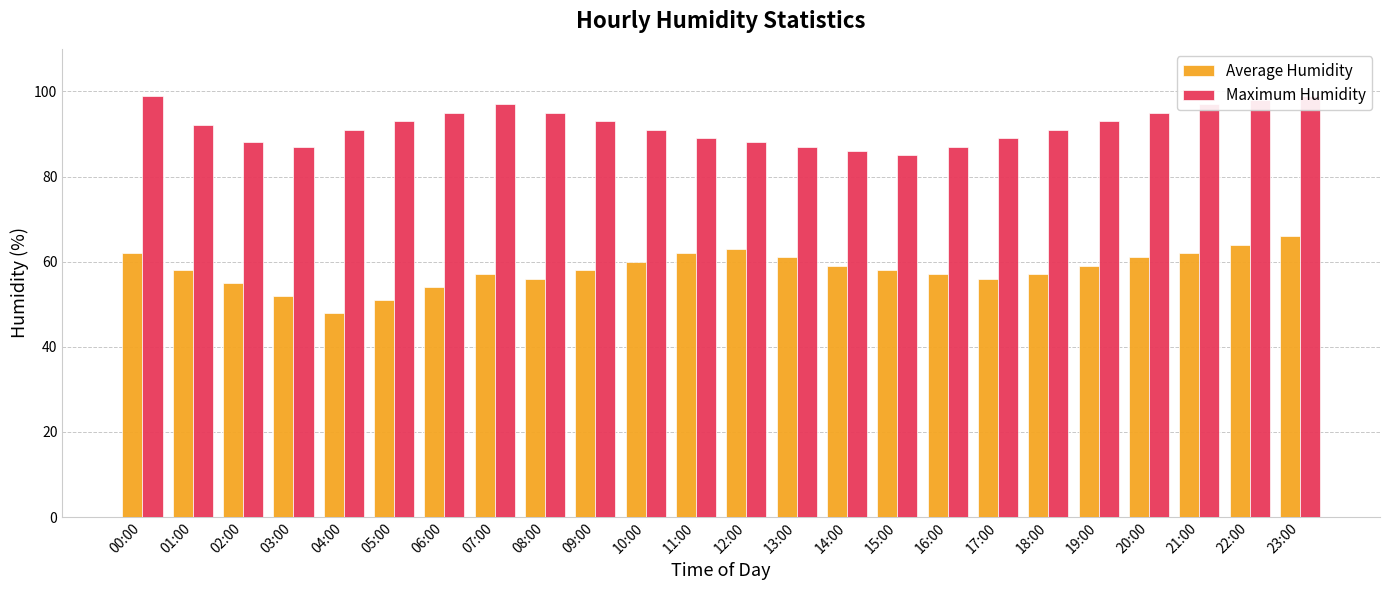

What is the difference between the highest and lowest values at 07:00?

40